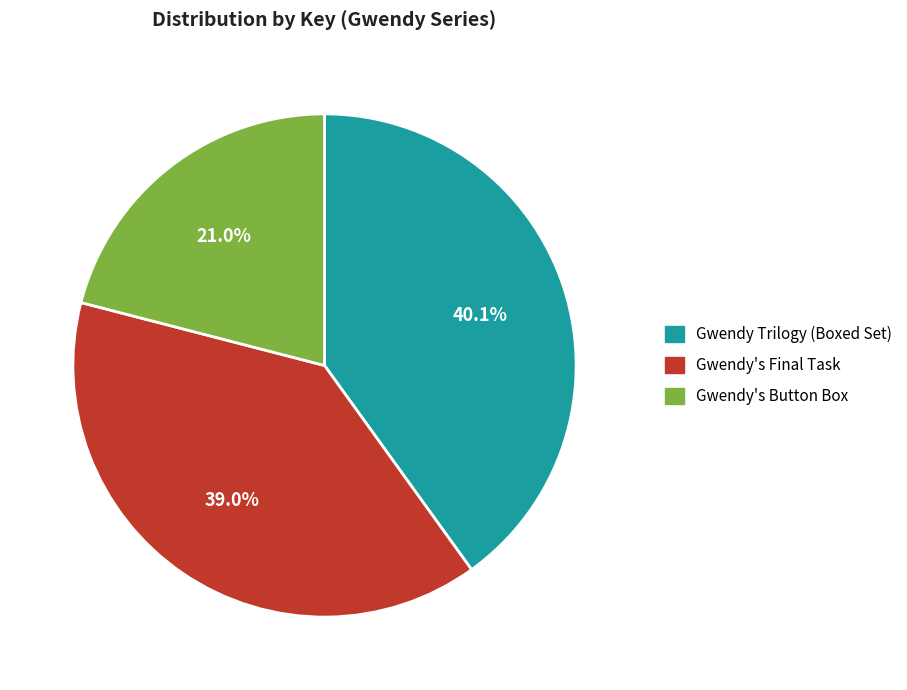

Count the number of slices in the pie.

3